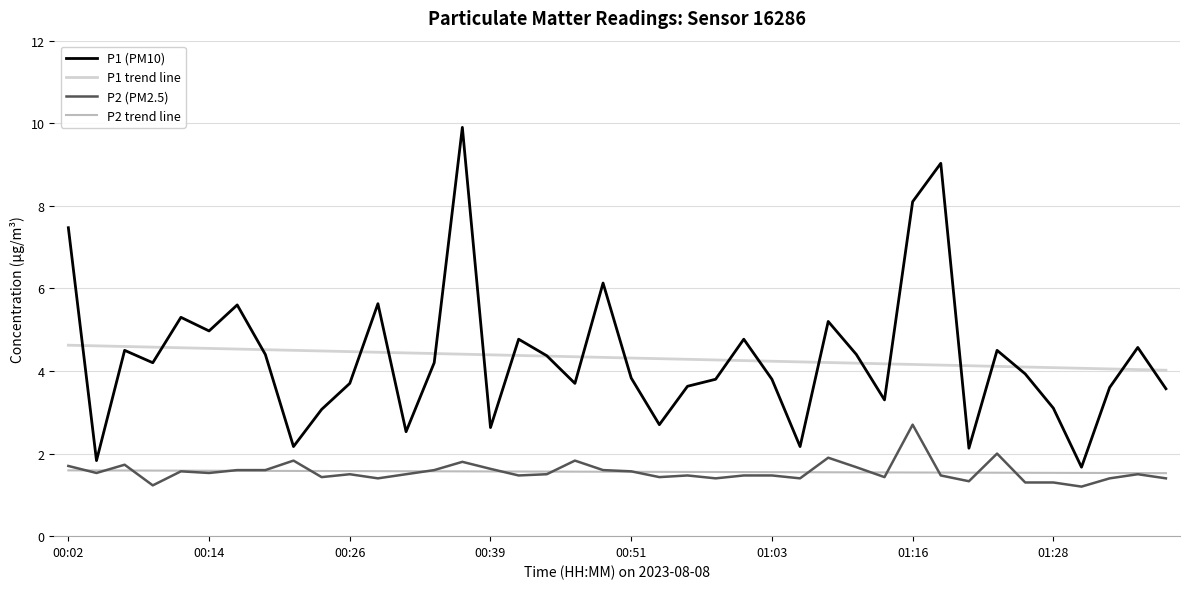

What is the maximum value for P1 trend line?

4.6